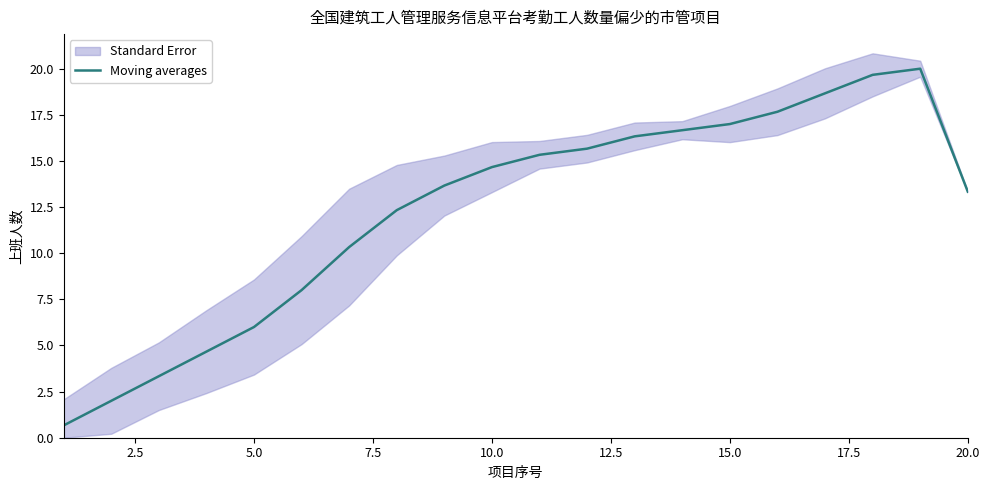

The value of Moving averages at 5.0 is 6.0. True or false?

True